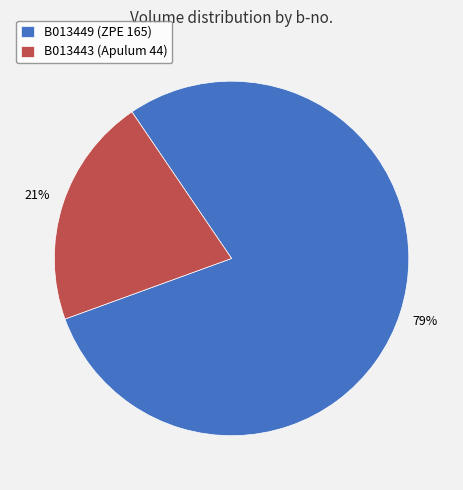

Which category has the smallest portion of the pie?

B013443